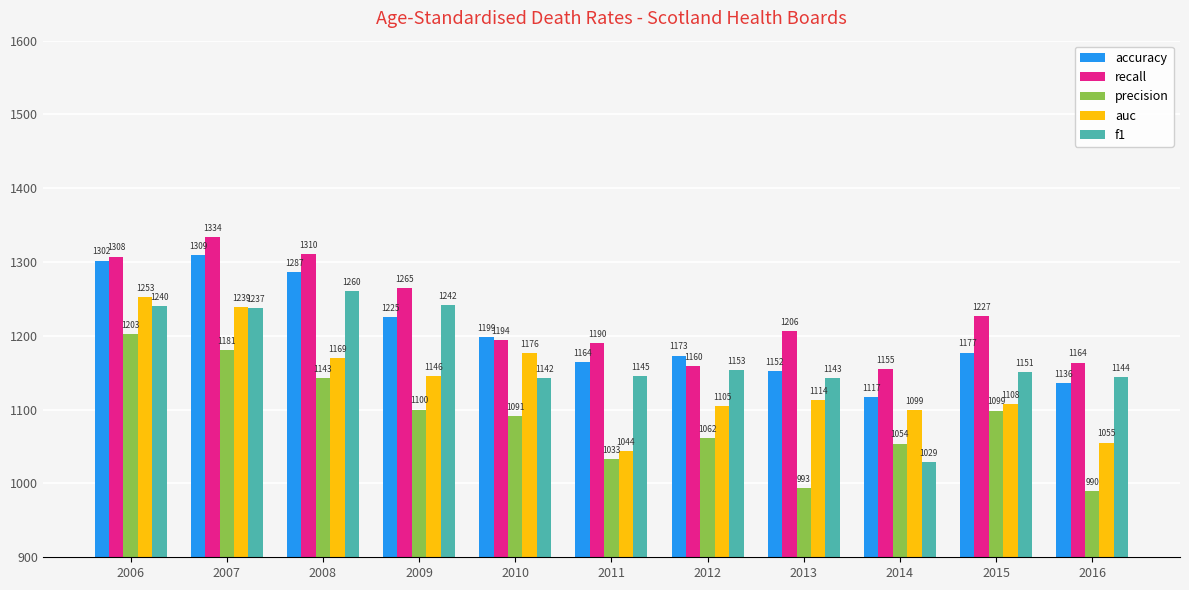

Where is precision nearest to the value 1096?

2015